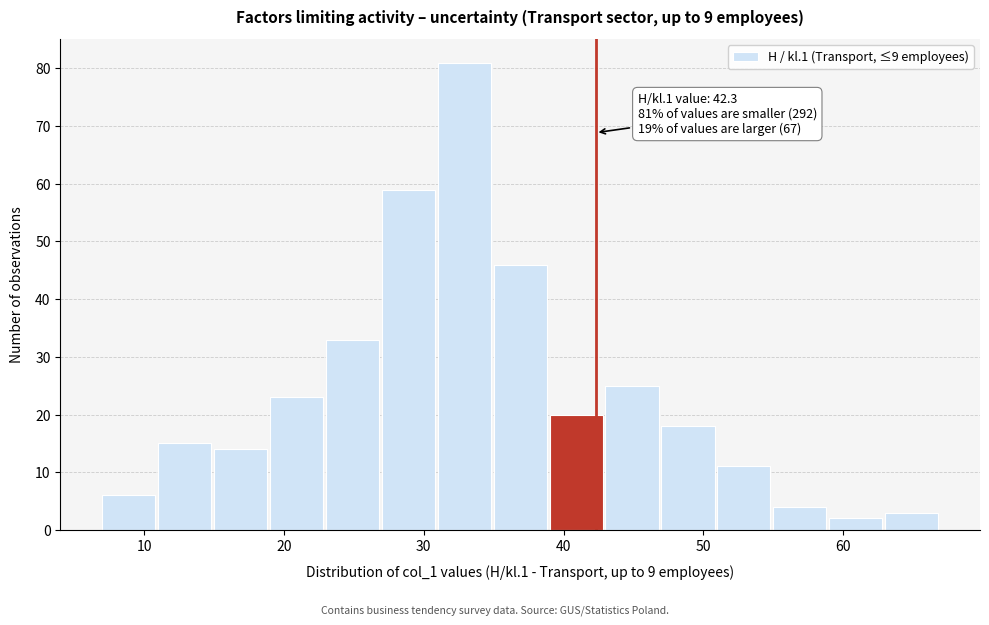

Over which range of the x-axis is the bar tallest?

31 to 35